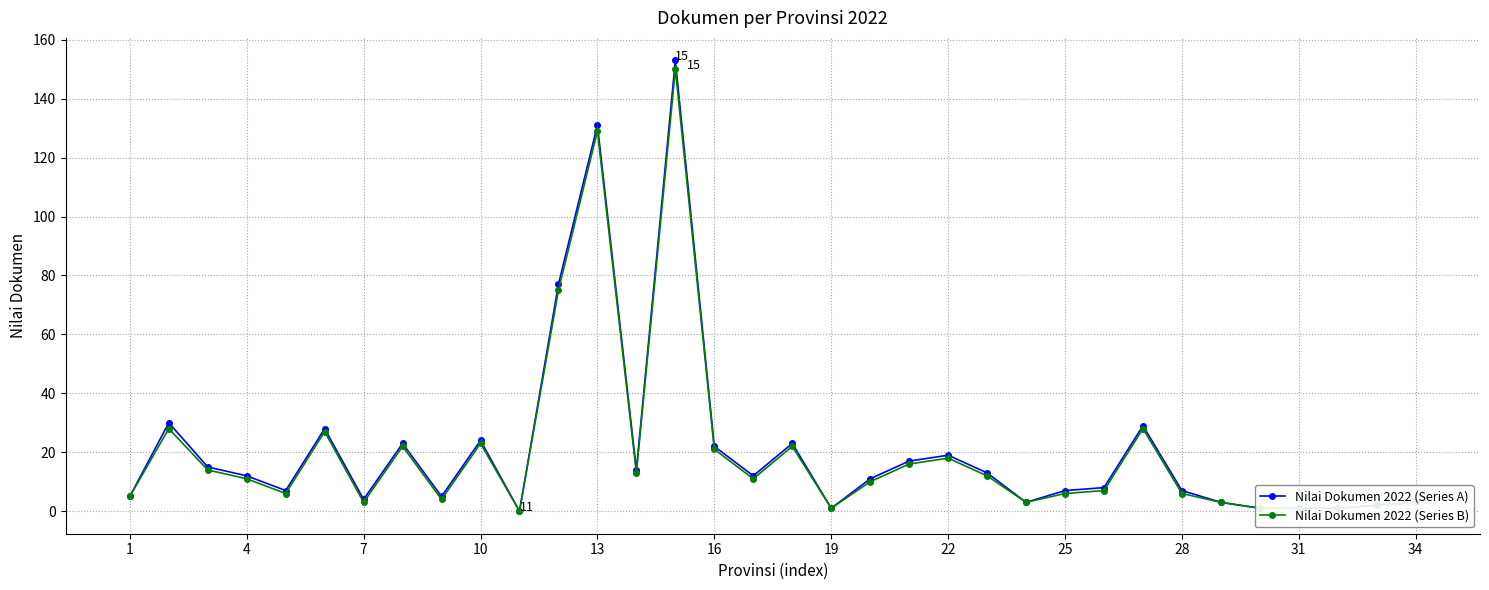

True or false: Nilai Dokumen 2022 (Series A) has more than 0 points higher than both neighbors.

True